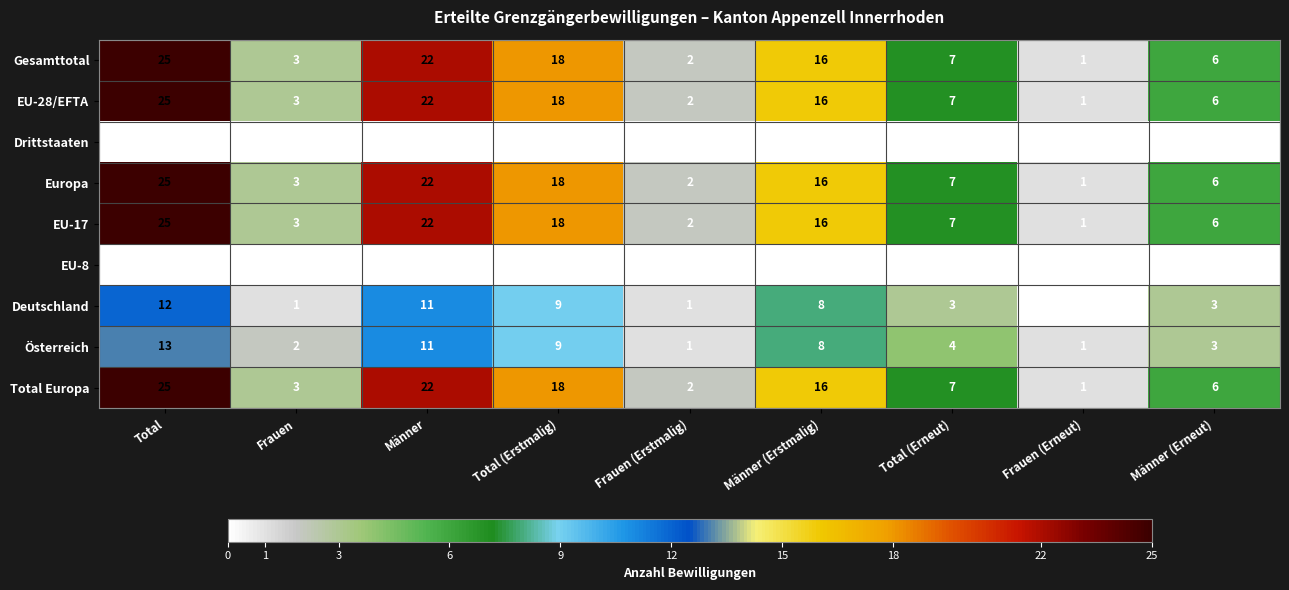

Rank the categories by Total Europa value from lowest to highest.

Frauen (Erneut), Frauen (Erstmalig), Frauen, Männer (Erneut), Total (Erneut), Männer (Erstmalig), Total (Erstmalig), Männer, Total